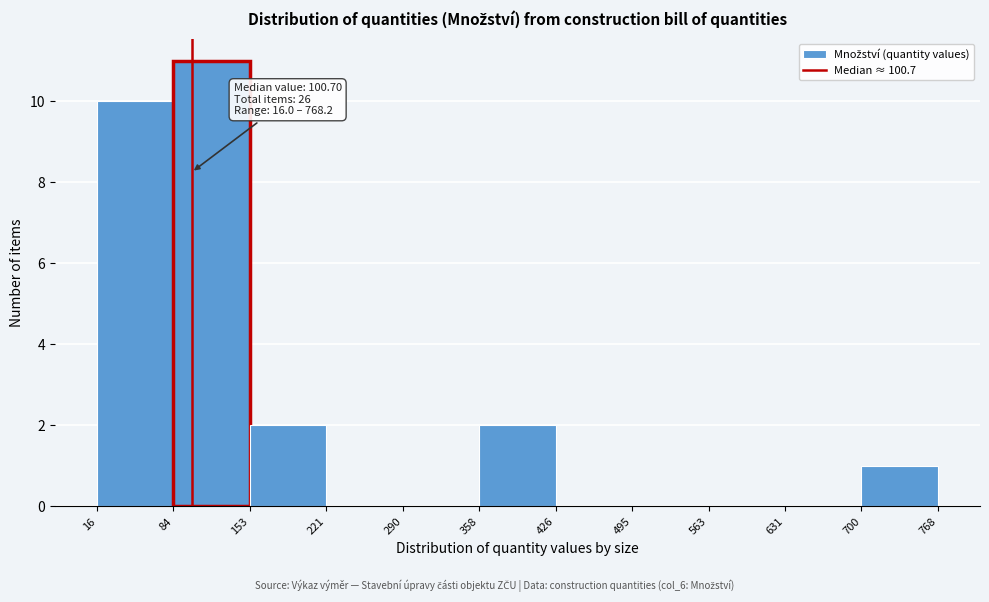

Over which range of the x-axis is the bar tallest?

84 to 153